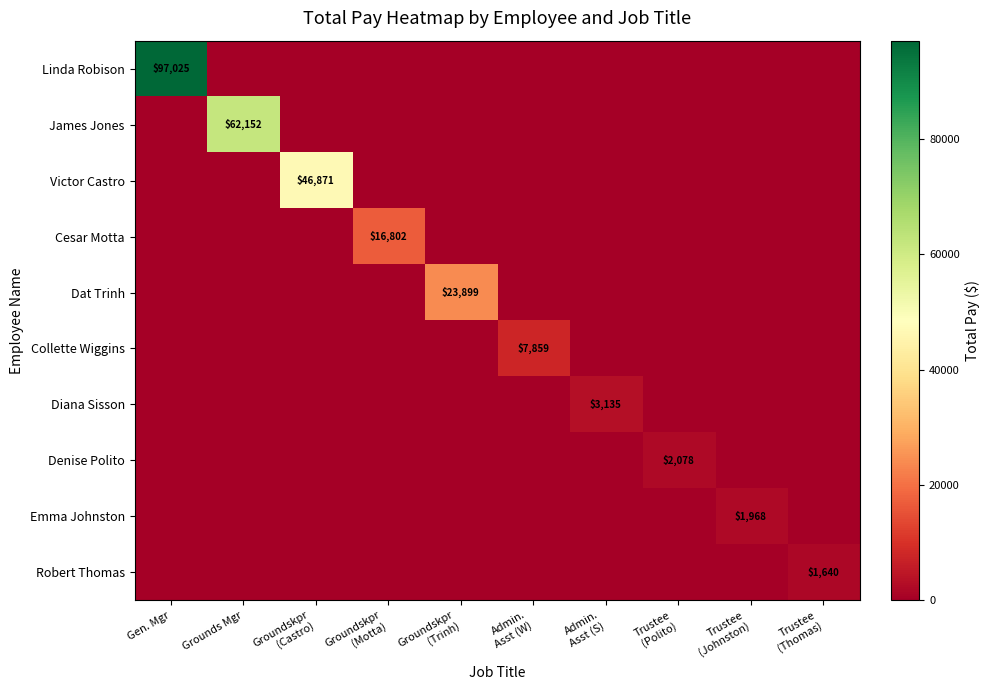

Is it true that Linda Robison equals 97025 at Gen. Mgr?

True